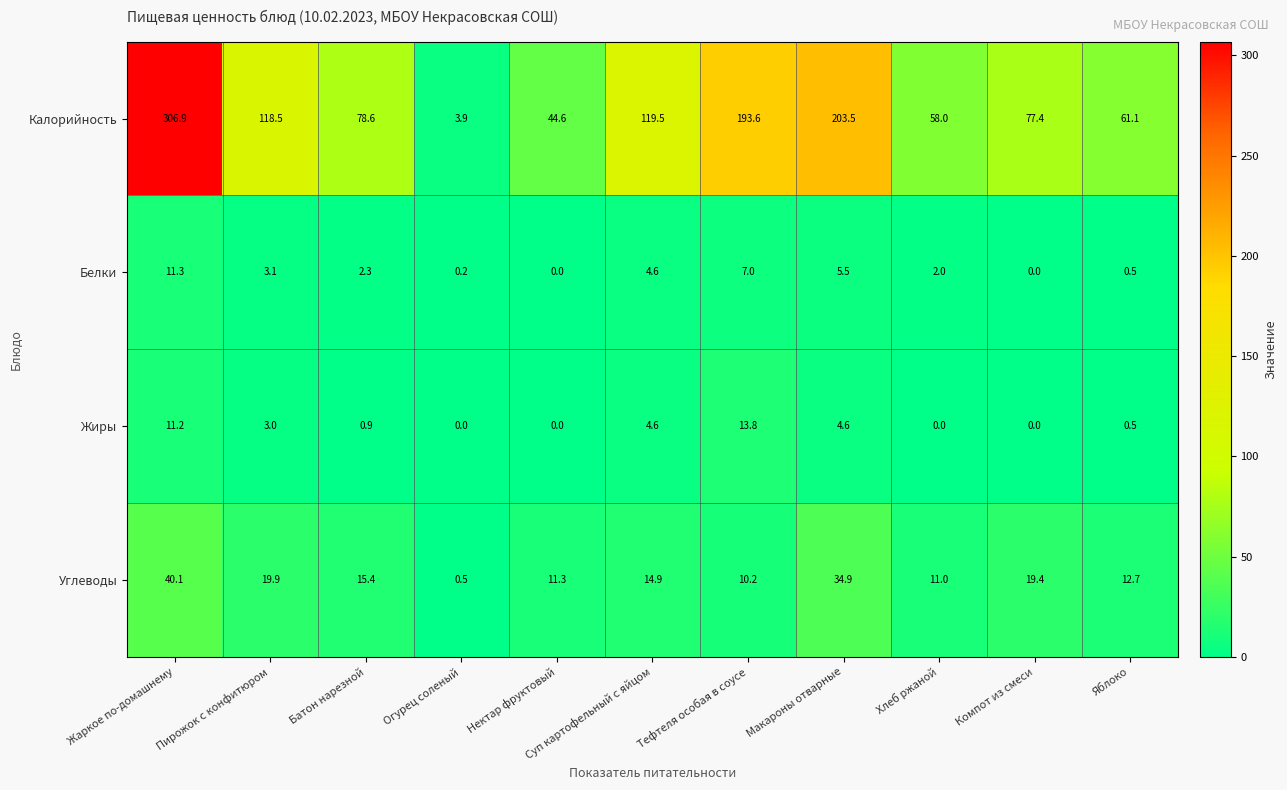

What is the difference between the maximum and second lowest values in the Жиры series?

13.8